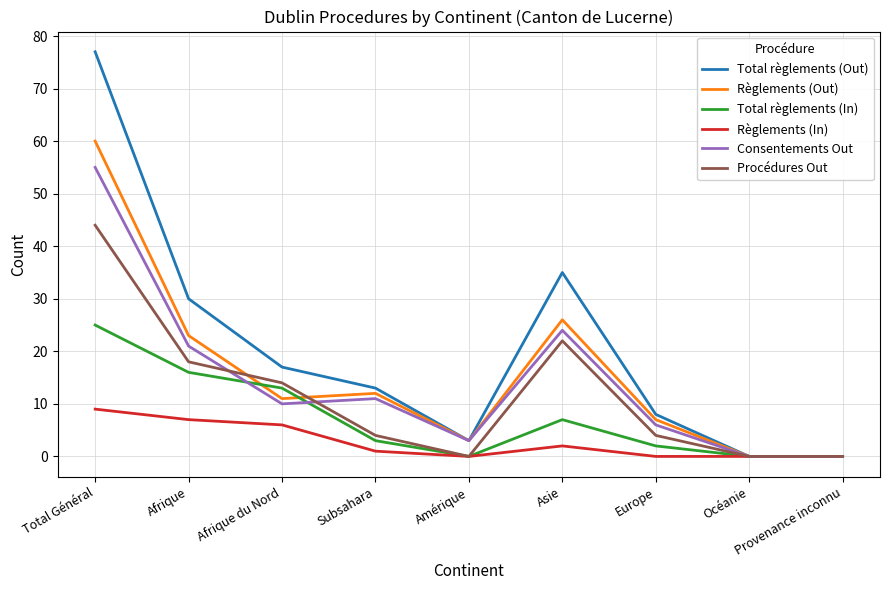

Rank the series by their maximum value, from lowest to highest.

Règlements (In), Total règlements (In), Procédures Out, Consentements Out, Règlements (Out), Total règlements (Out)